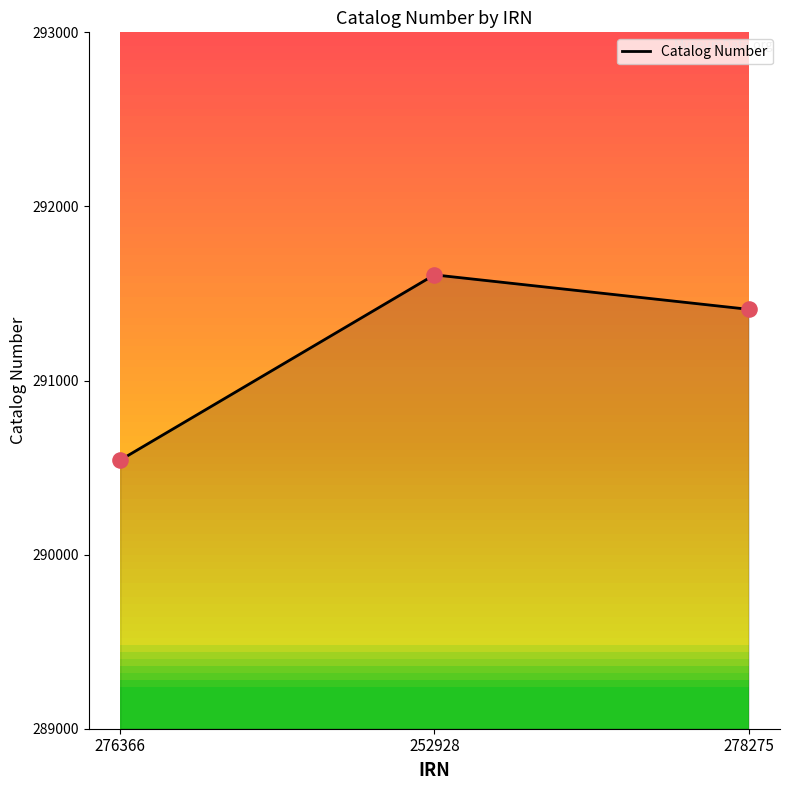

What is the change in value from 276366 to 252928?

+1064